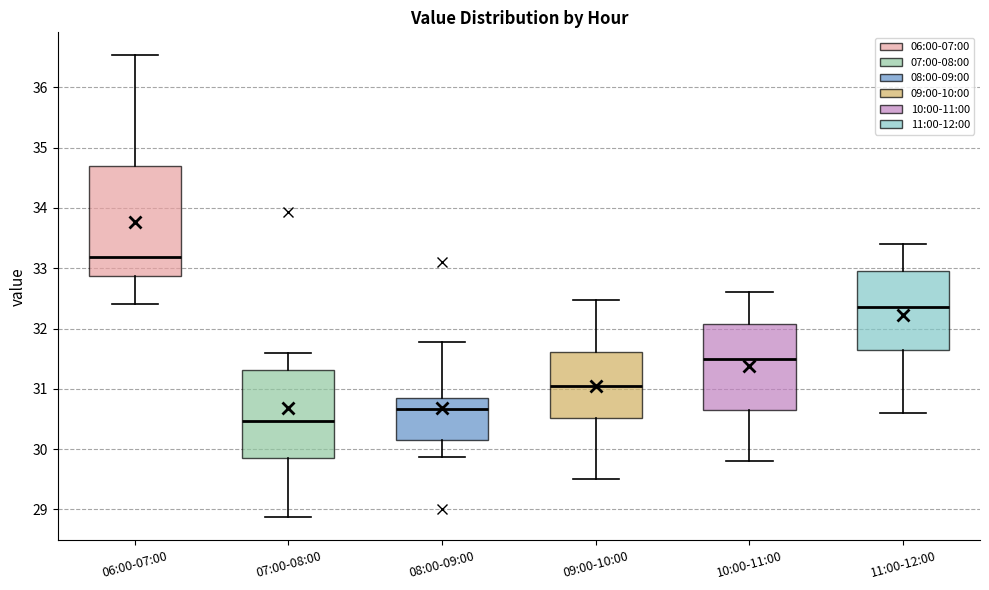

Reading left to right, transcribe this box plot: for each box, give where its median line is, the range the box spans, and where its two whiskers end, as read against the y-axis. The values are not printed on the chart, so give them approximately, as read against the axis.

06:00-07:00: median 33.2, box 32.9 to 34.7, whiskers 32.4 to 36.5
07:00-08:00: median 30.5, box 29.9 to 31.3, whiskers 28.9 to 31.6
08:00-09:00: median 30.7, box 30.2 to 30.8, whiskers 29.9 to 31.8
09:00-10:00: median 31.1, box 30.5 to 31.6, whiskers 29.5 to 32.5
10:00-11:00: median 31.5, box 30.7 to 32.1, whiskers 29.8 to 32.6
11:00-12:00: median 32.4, box 31.7 to 33.0, whiskers 30.6 to 33.4